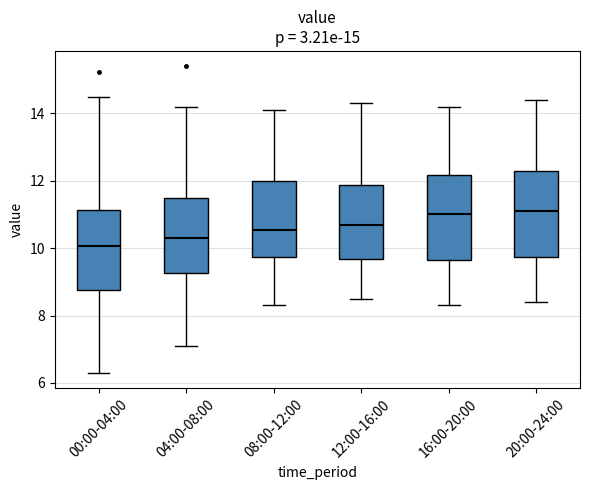

Which box's median line is the lowest?

00:00-04:00